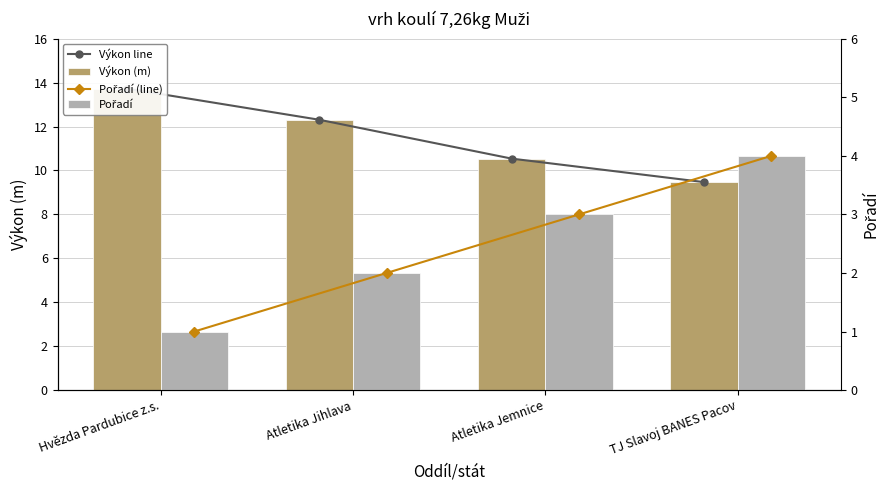

What position from the right is Atletika Jemnice?

2